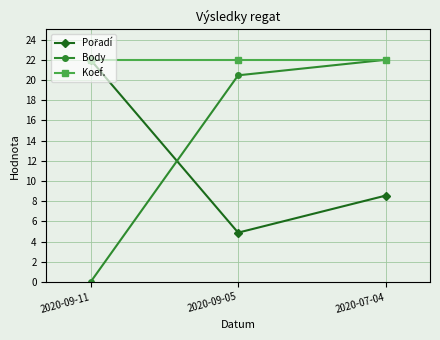

What is the total value across all series at 2020-09-05?

47.4